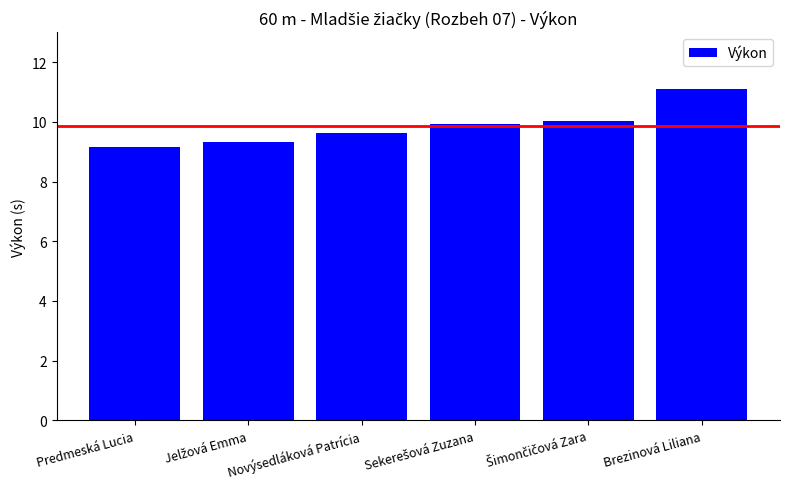

At which category does the chart reach its peak across all series?

Brezinová Liliana